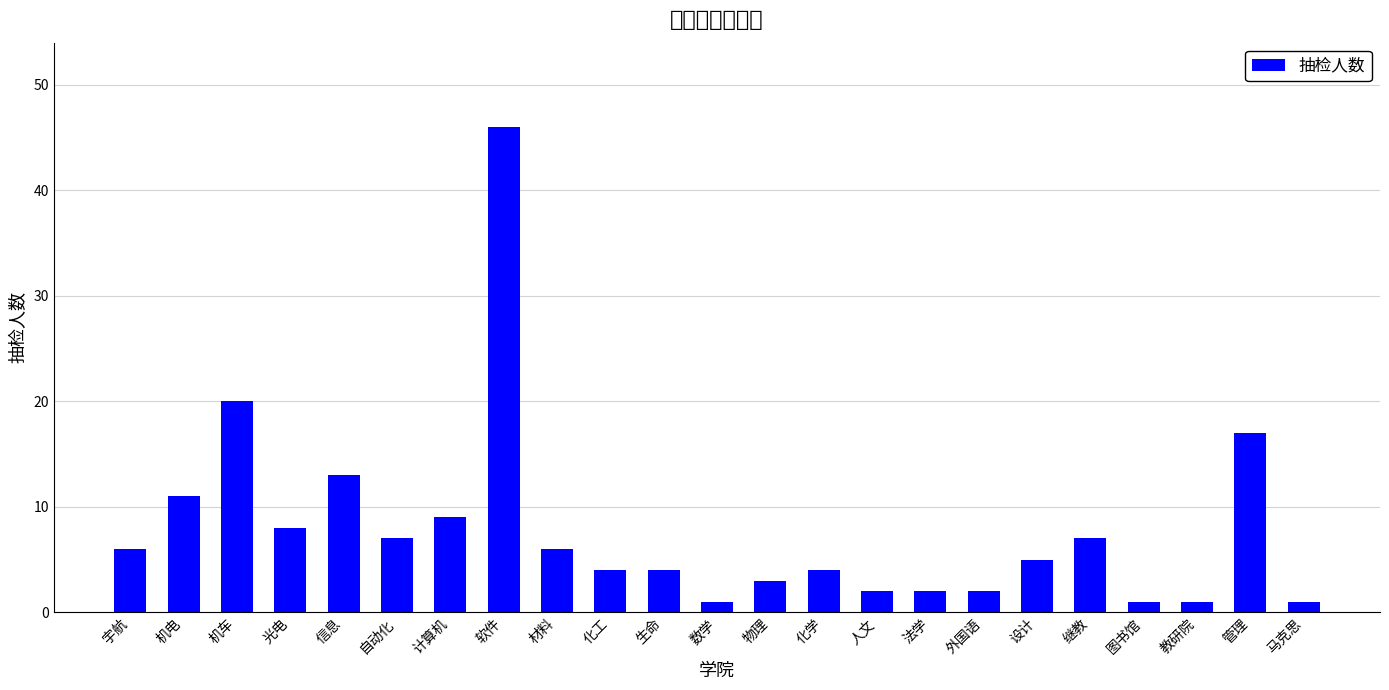

Read the value at 宇航, to the nearest 5.

5